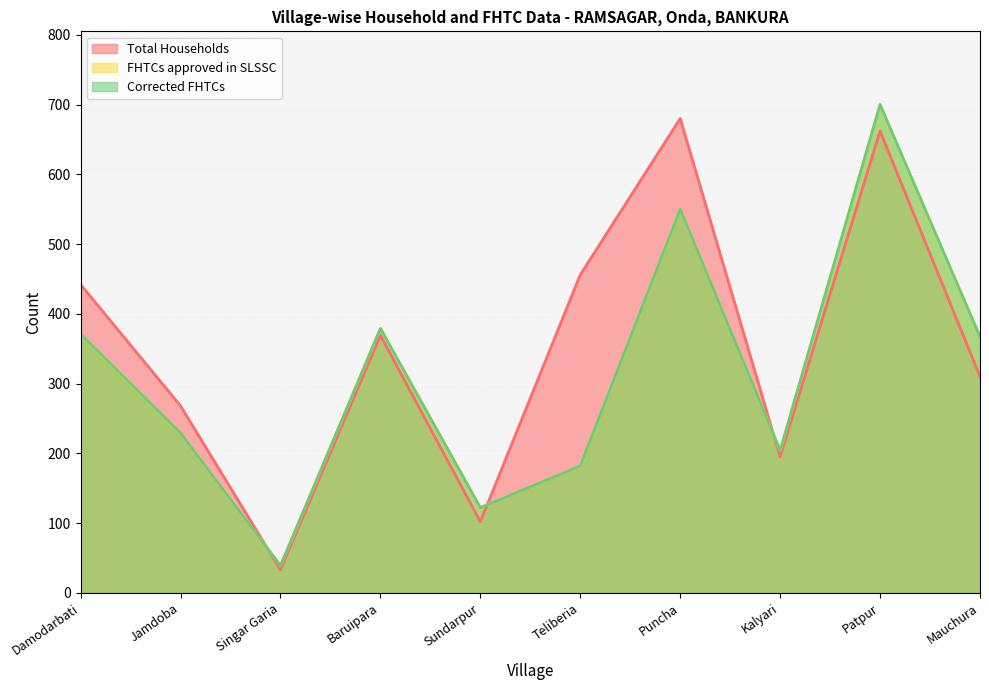

Reading left to right, extract all data points from this chart.

Total Households: 442	268	33	369	102	456	680	195	662	310
FHTCs approved in SLSSC: 371	229	39	379	122	182	550	204	700	367
Corrected FHTCs: 371	229	39	379	122	182	550	204	700	367